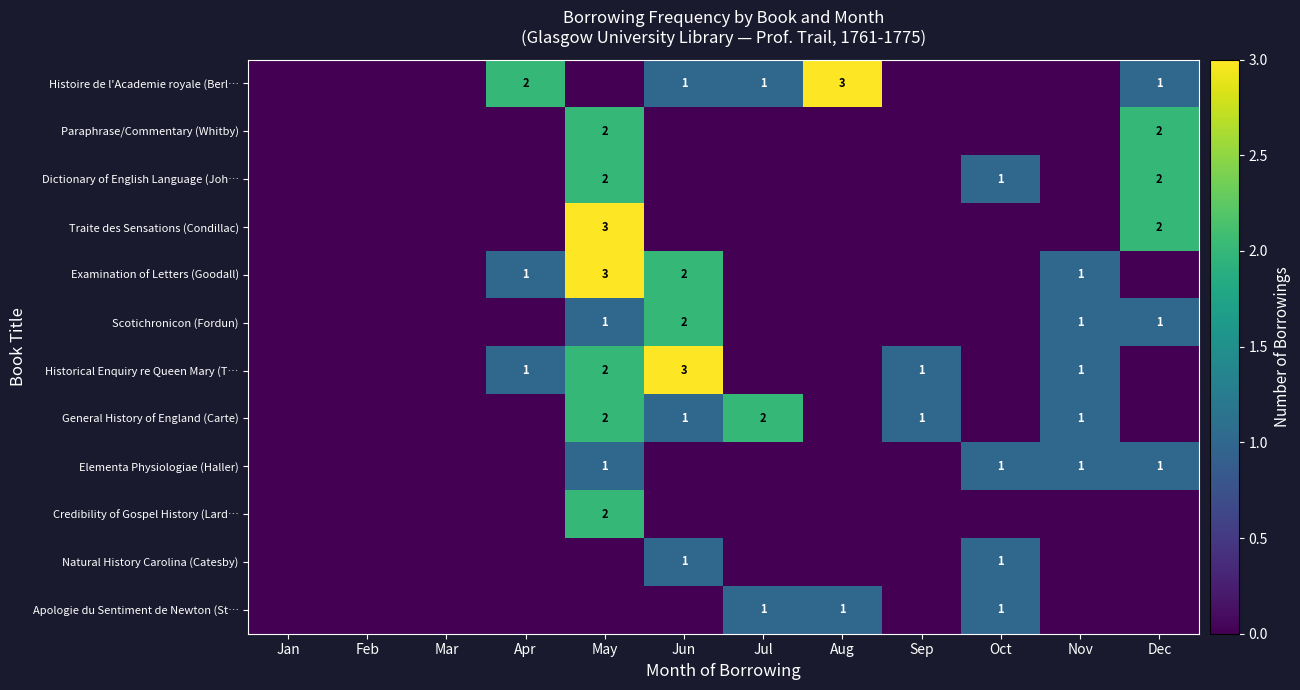

The value of Dictionary of English Language (Joh… at Dec is 2. True or false?

True